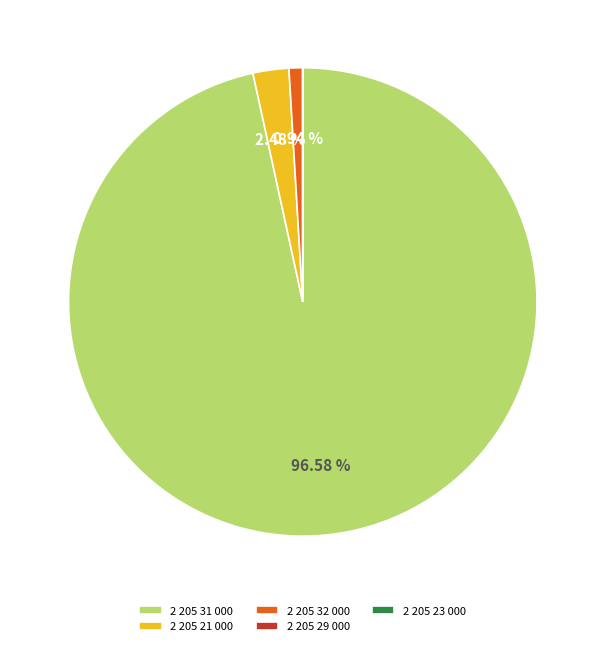

Does any single category account for the majority?

Yes